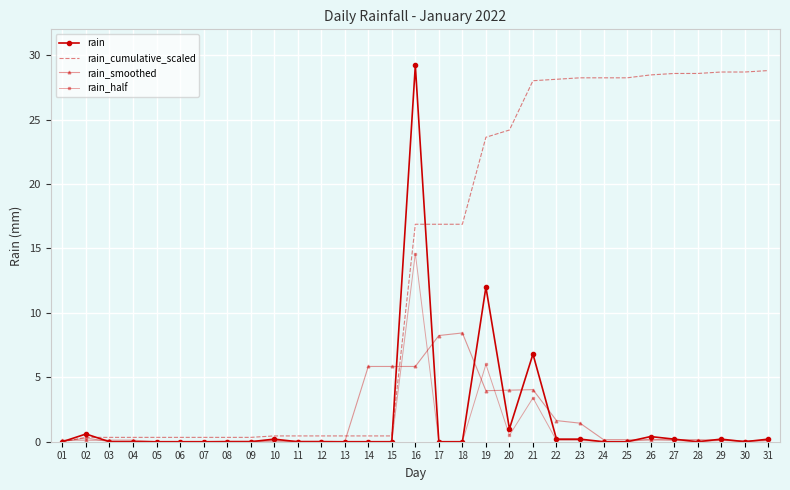

Rank the series by their maximum value, from highest to lowest.

rain, rain_cumulative_scaled, rain_half, rain_smoothed